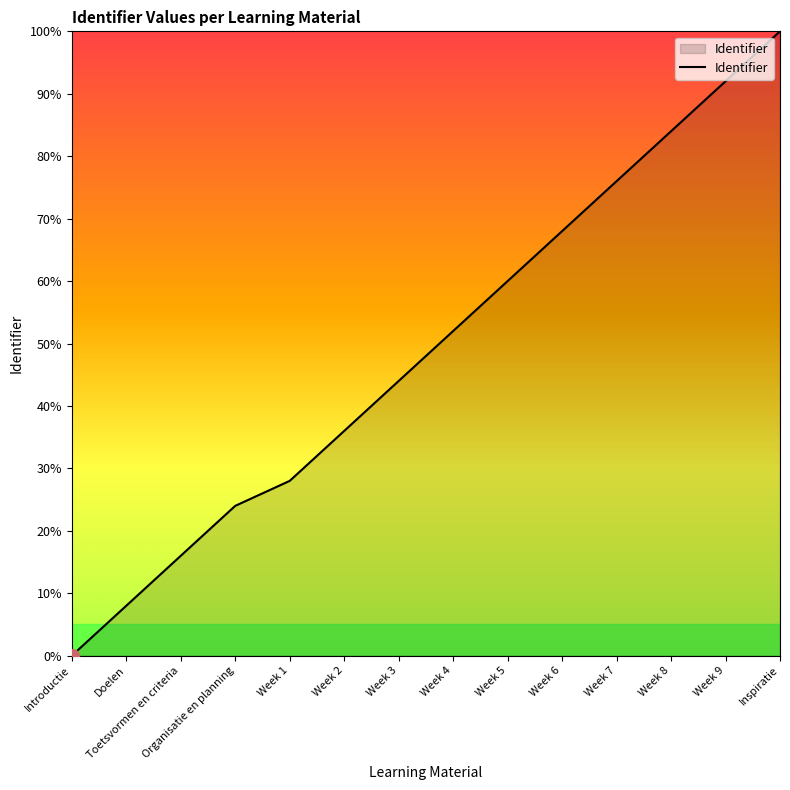

Reading right to left, what are all the values shown in this chart?

Inspiratie=100.0	Week 9=92.0	Week 8=84.0	Week 7=76.0	Week 6=68.0	Week 5=60.0	Week 4=52.0	Week 3=44.0	Week 2=36.0	Week 1=28.0	Organisatie en planning=24.0	Toetsvormen en criteria=16.0	Doelen=8.0	Introductie=0.0